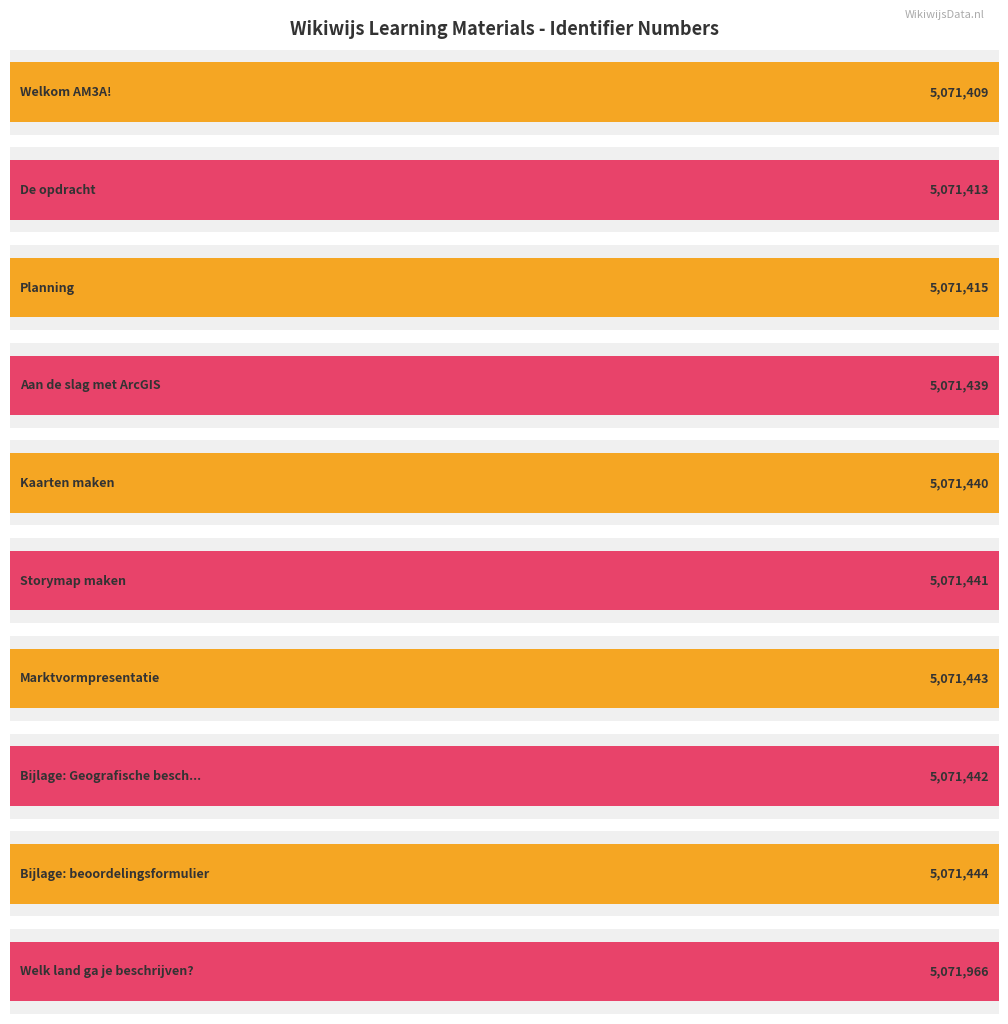

Reading left to right, extract all data points from this chart.

5071409	5071413	5071415	5071439	5071440	5071441	5071443	5071442	5071444	5071966